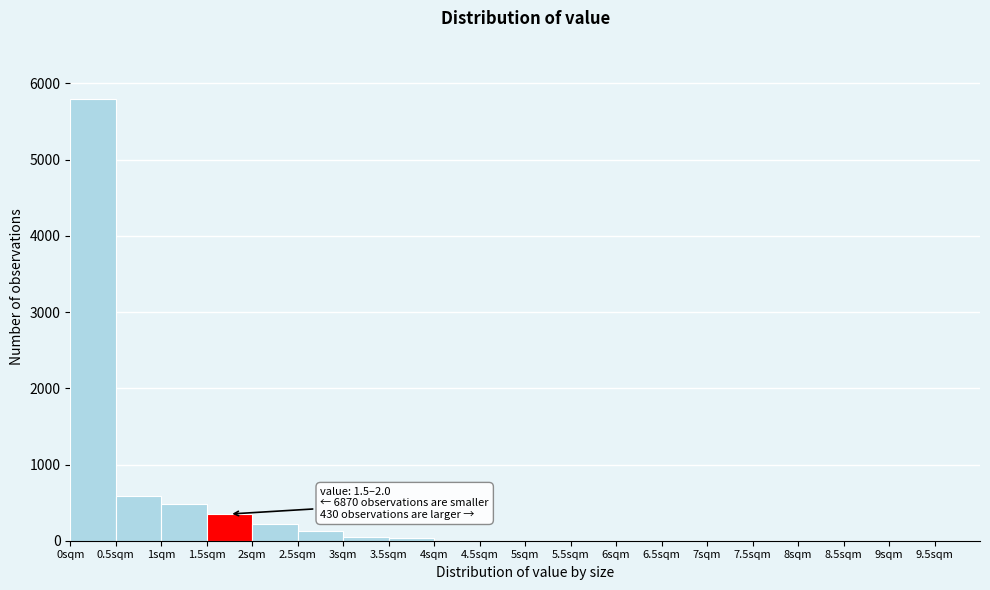

Which range on the x-axis has the tallest bar?

0.0 to 0.5